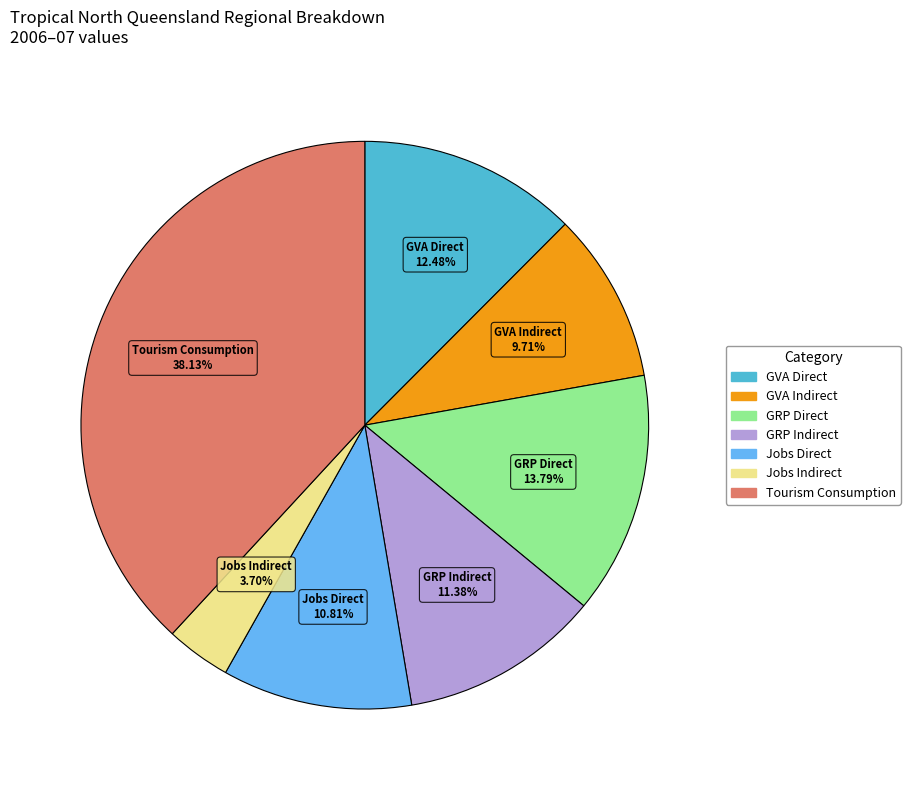

How many segments does this pie chart have?

7